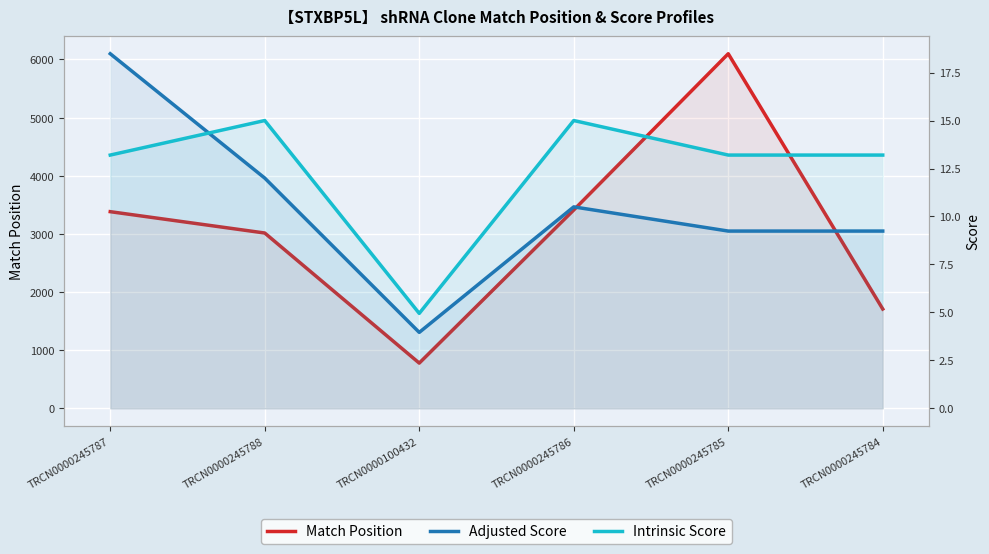

At which category does Match Position reach its first local peak?

TRCN0000245785